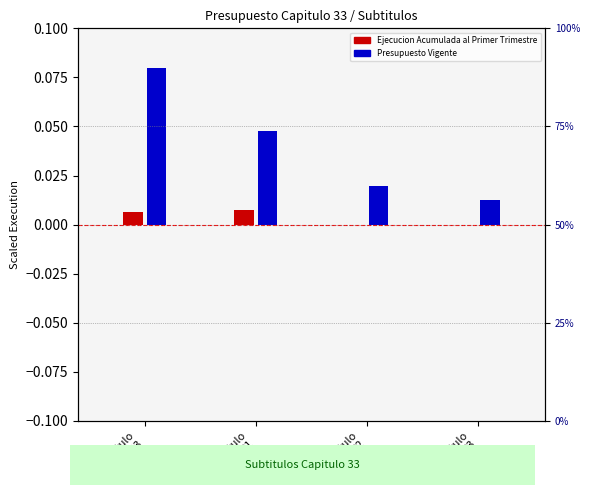

How many bars are there in total?

8